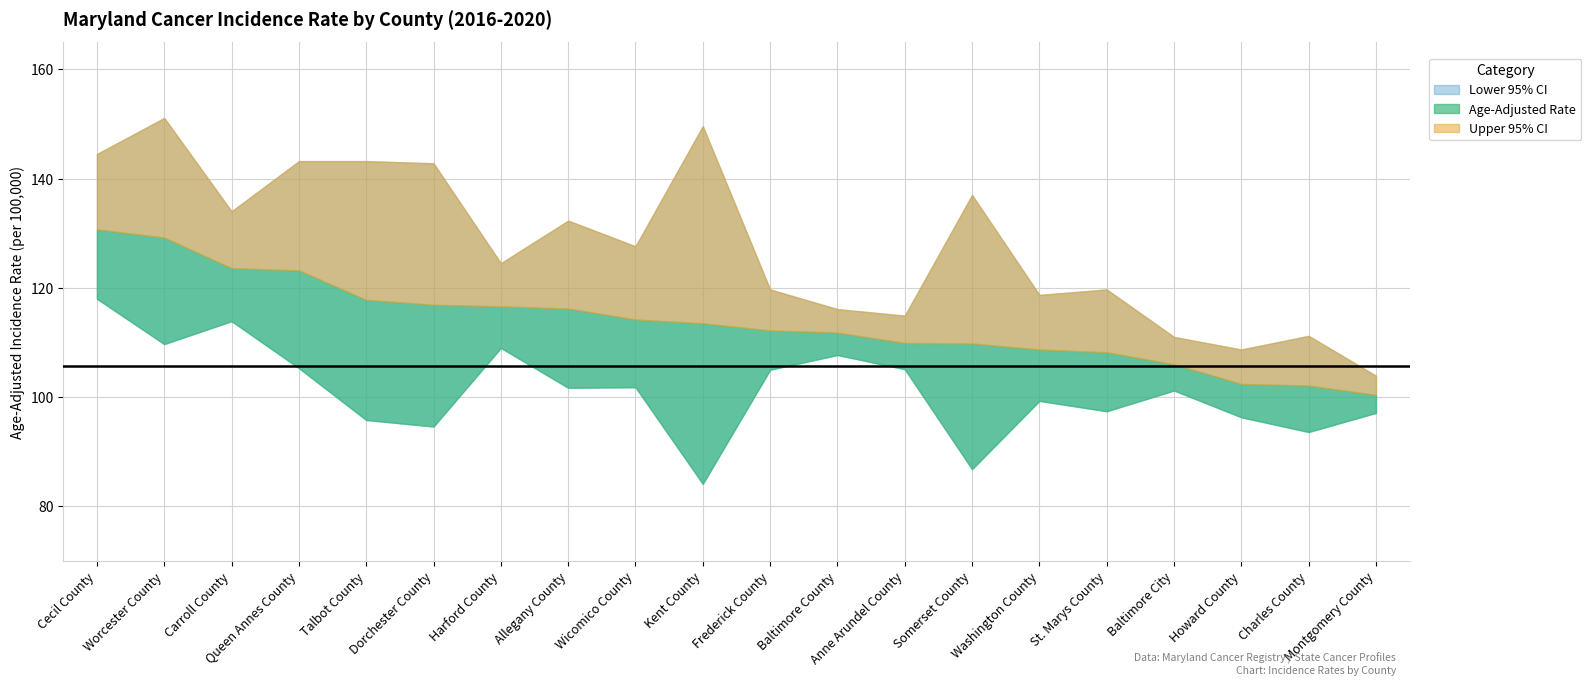

What is the maximum value shown in the chart?

151.1